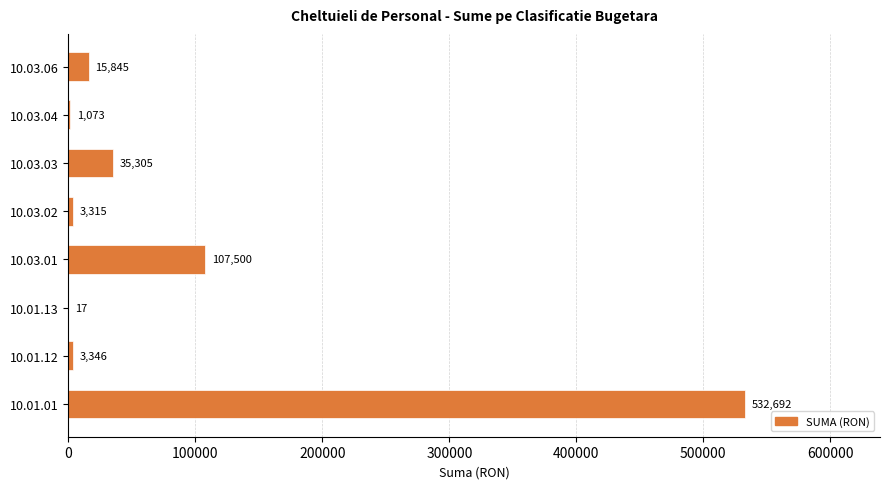

Reading top to bottom, what are all the values shown in this chart?

10.03.06=15845	10.03.04=1073	10.03.03=35305	10.03.02=3315	10.03.01=107500	10.01.13=17	10.01.12=3346	10.01.01=532692